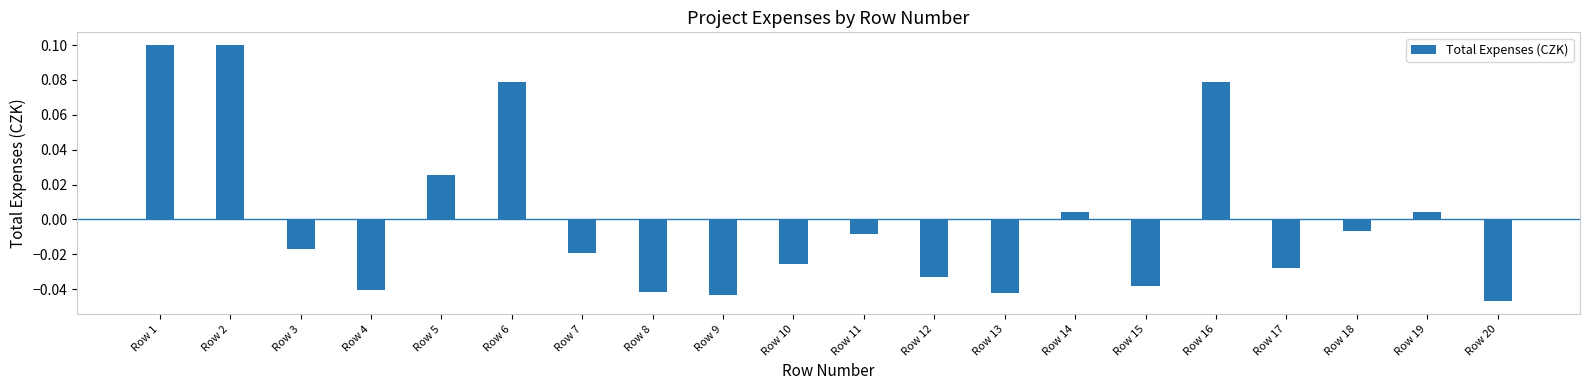

Which category has the lowest value across all series?

Row 20